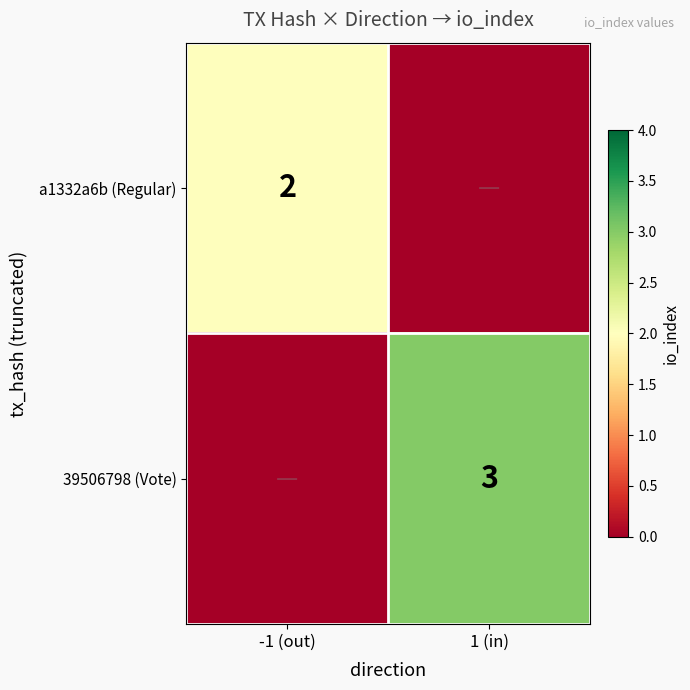

Is the value of 39506798 (Vote) at 1 (in) greater than the value of a1332a6b (Regular) at -1 (out)?

Yes